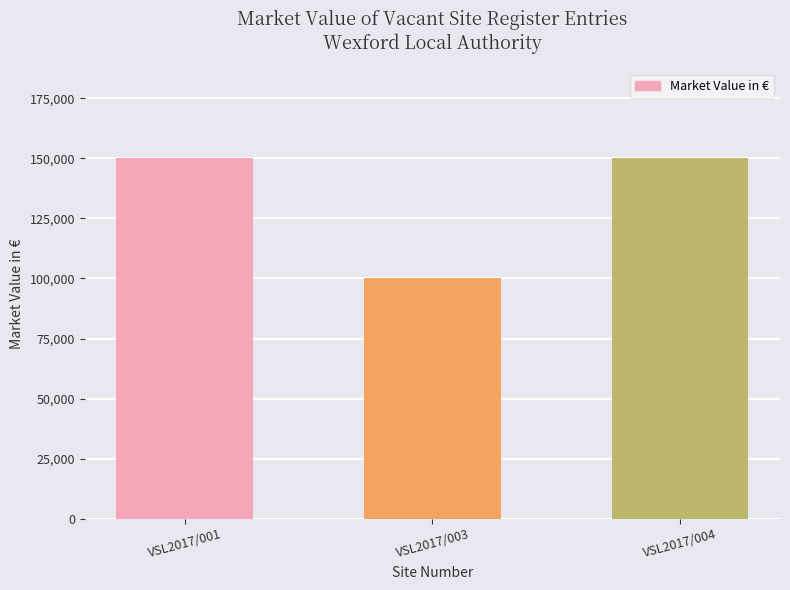

What is the minimum value shown in the chart?

100000